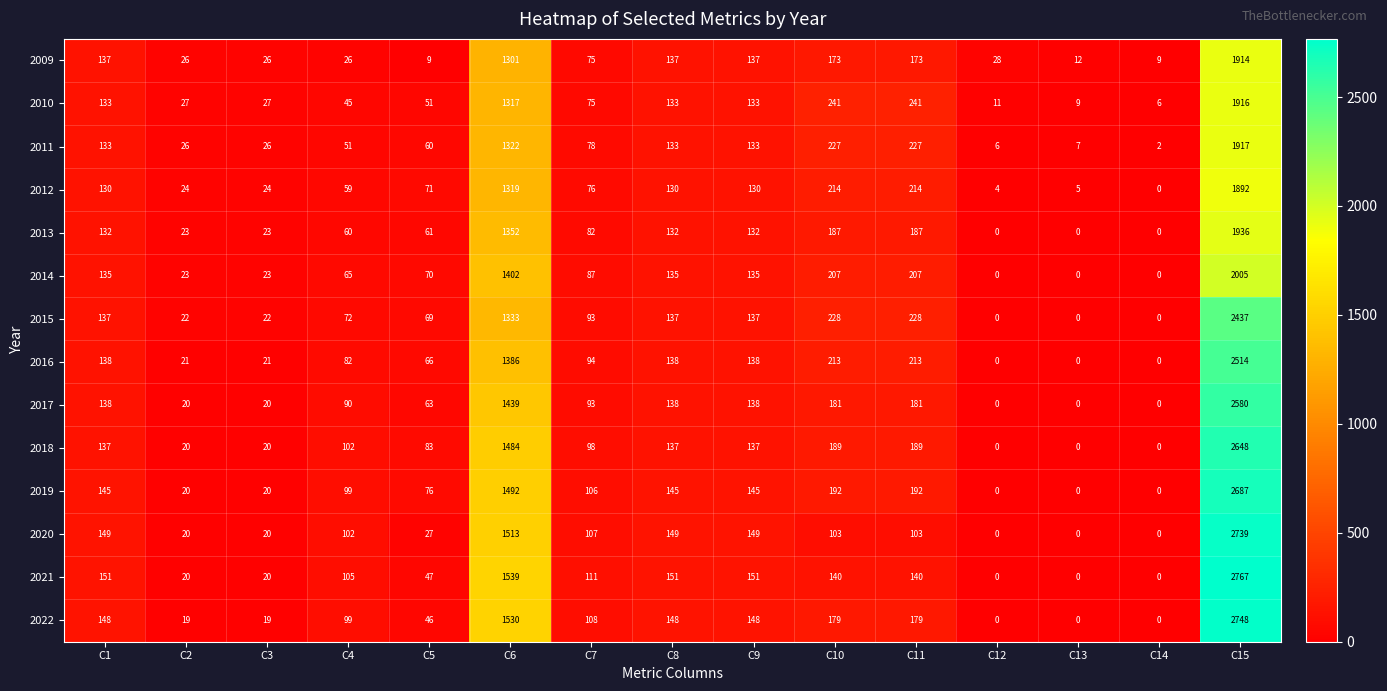

The value of 2012 at C8 is 44. True or false?

False